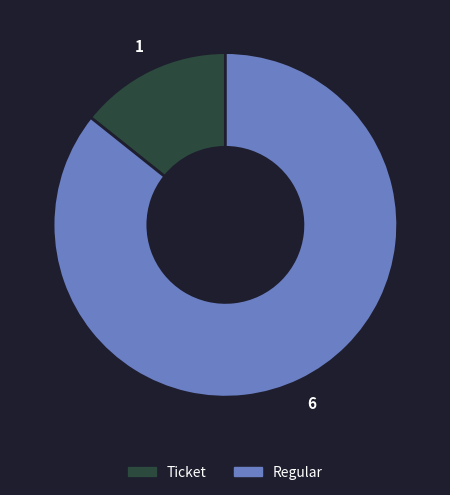

Does any single category account for the majority?

Yes